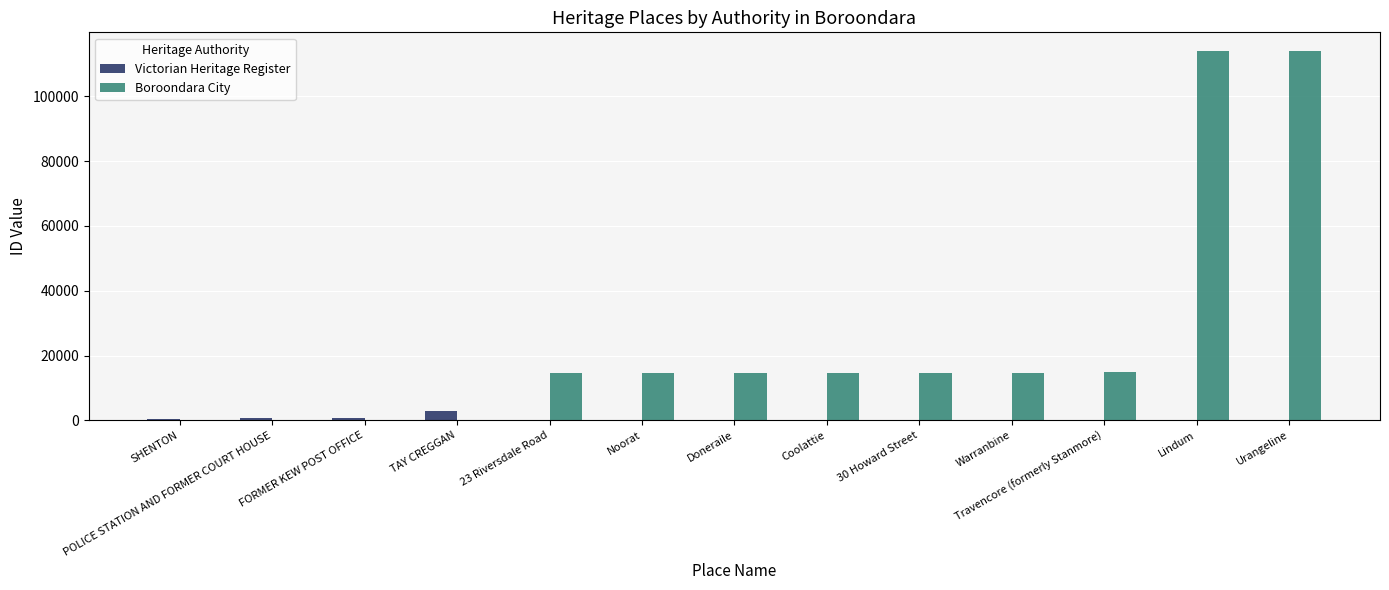

Which series changed the most between SHENTON and Coolattie?

Boroondara City